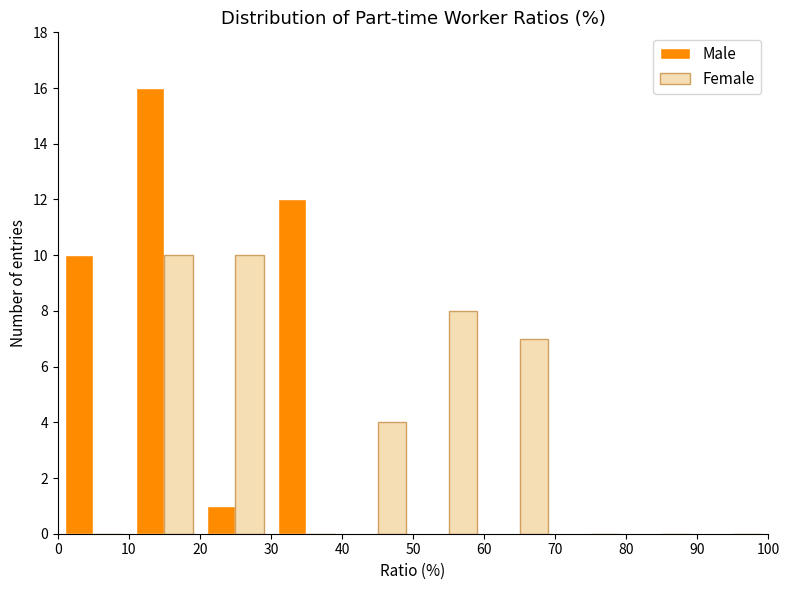

What is the height of the Female bar covering 40 to 50 on the x-axis? The values are not printed on the chart, so give them approximately, as read against the axis.

4